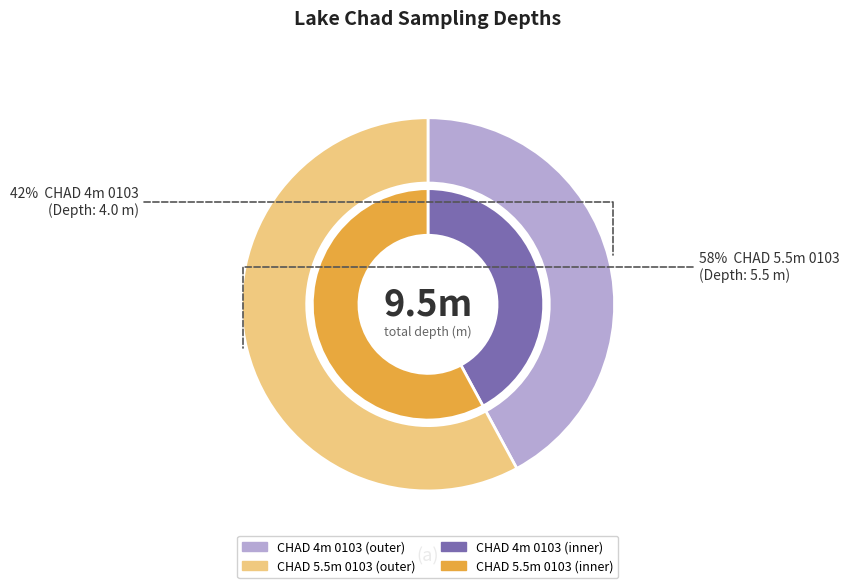

To the nearest percent, what portion does CHAD 5.5m 0103 represent?

58%